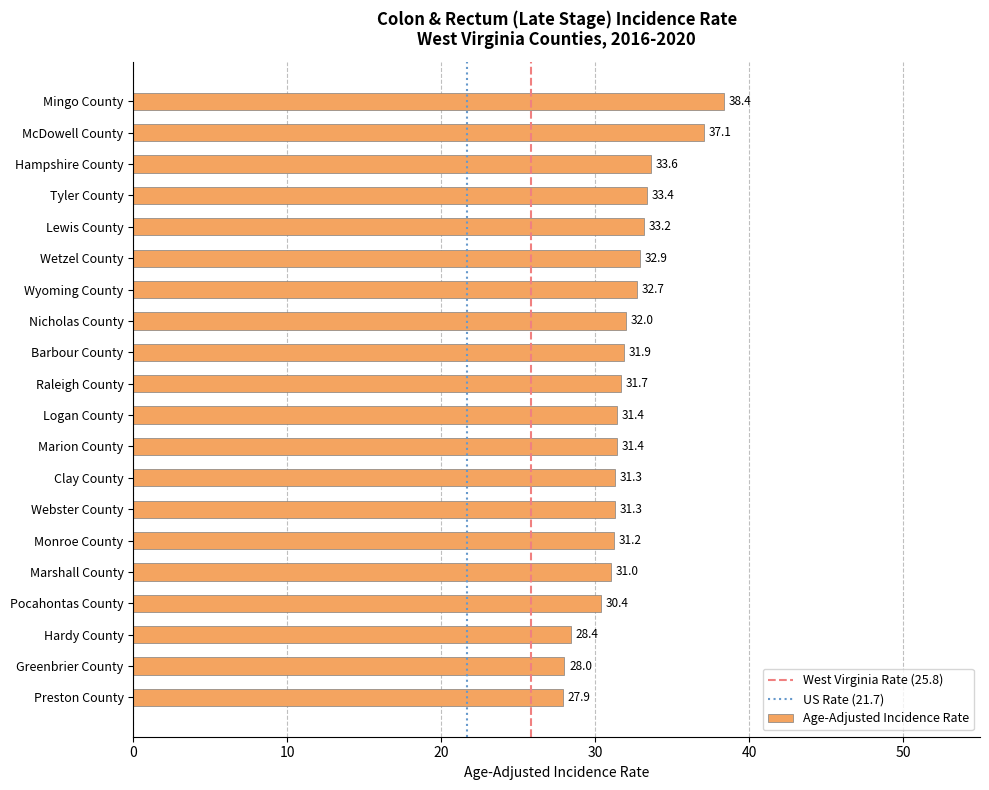

What is the change in value from Barbour County to Monroe County?

-0.7